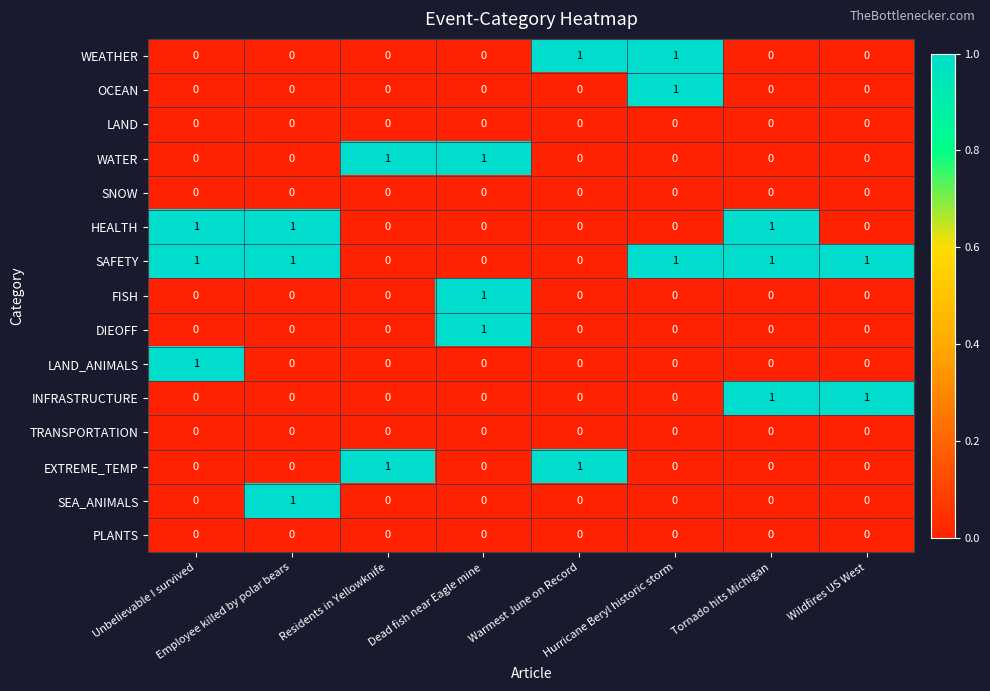

Which series has the largest total across all categories?

SAFETY